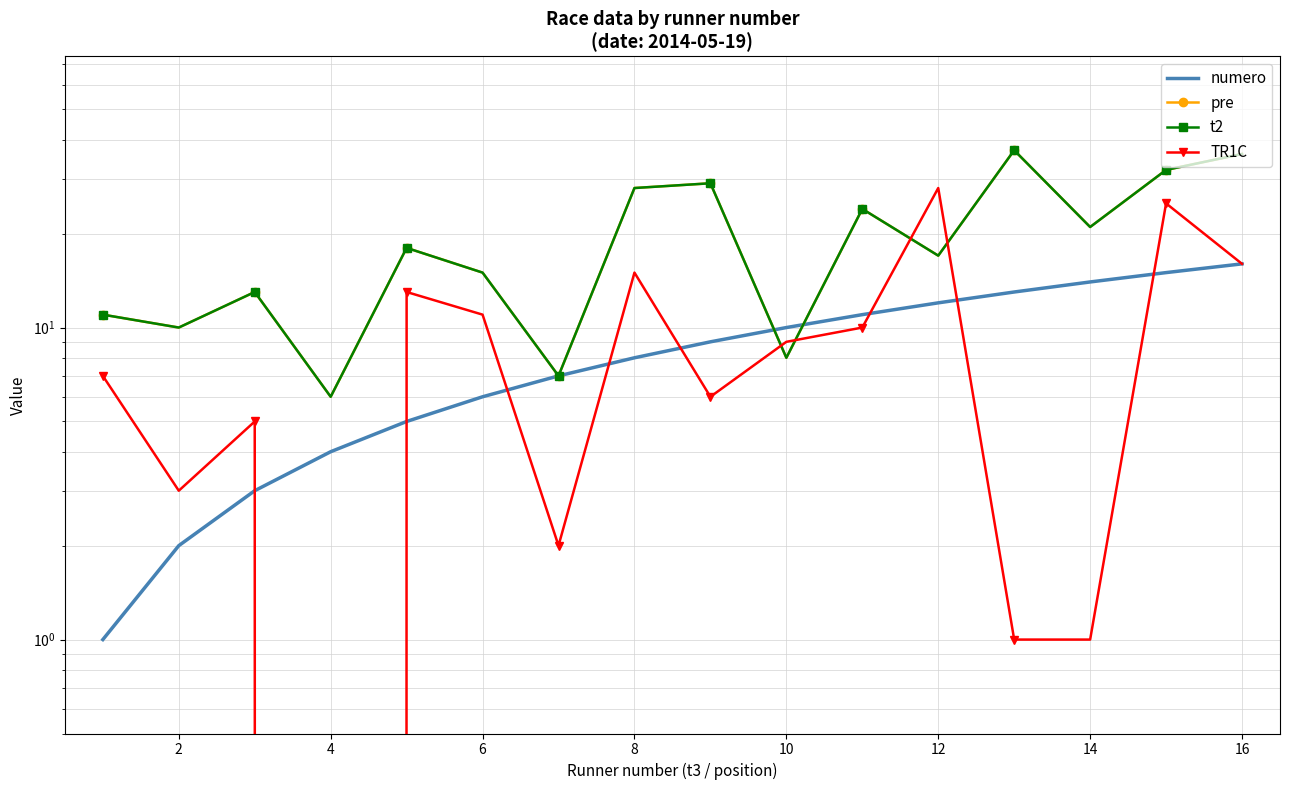

How many lines are shown in the chart?

4